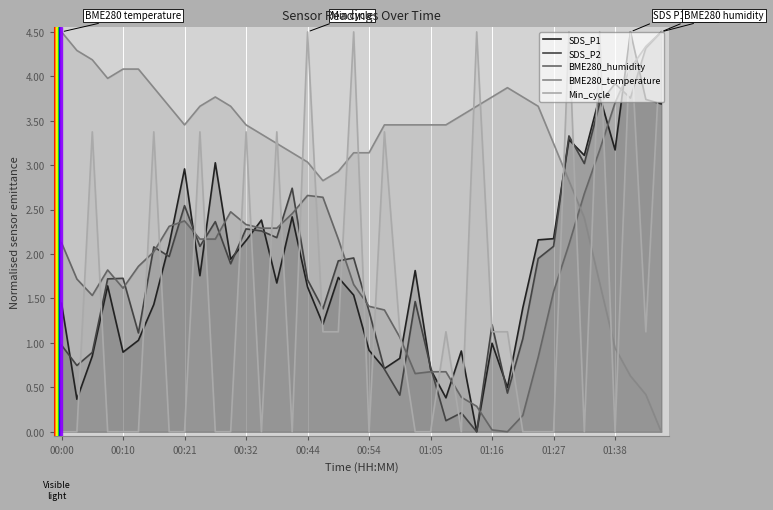

What position from the right is 26?

14